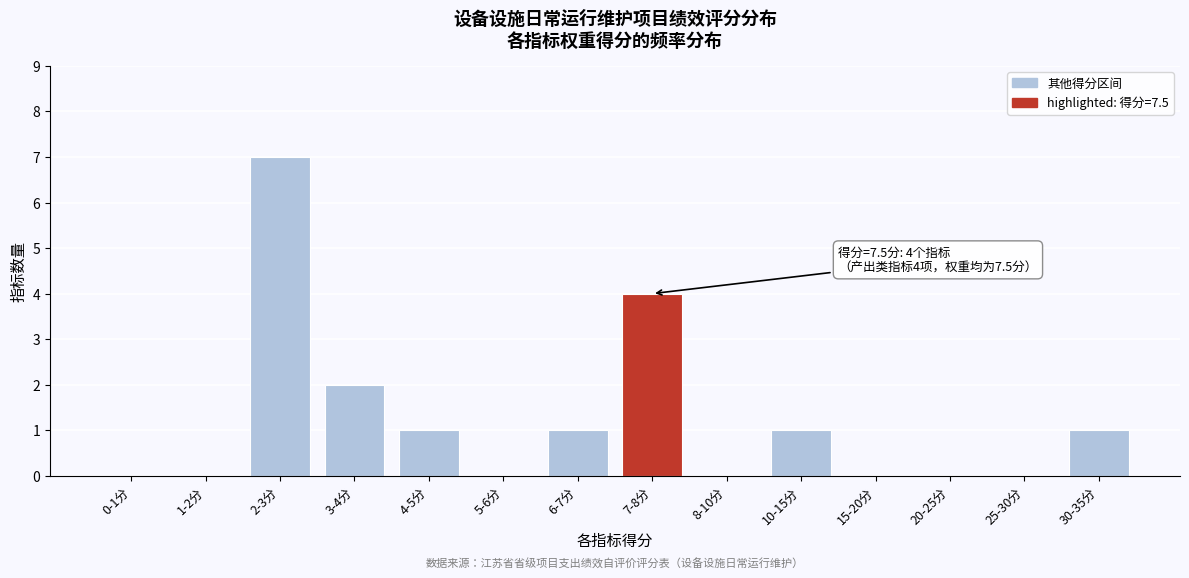

Reading left to right, what are all the values shown in this chart?

0-1分=0	1-2分=0	2-3分=7	3-4分=2	4-5分=1	5-6分=0	6-7分=1	7-8分=4	8-10分=0	10-15分=1	15-20分=0	20-25分=0	25-30分=0	30-35分=1